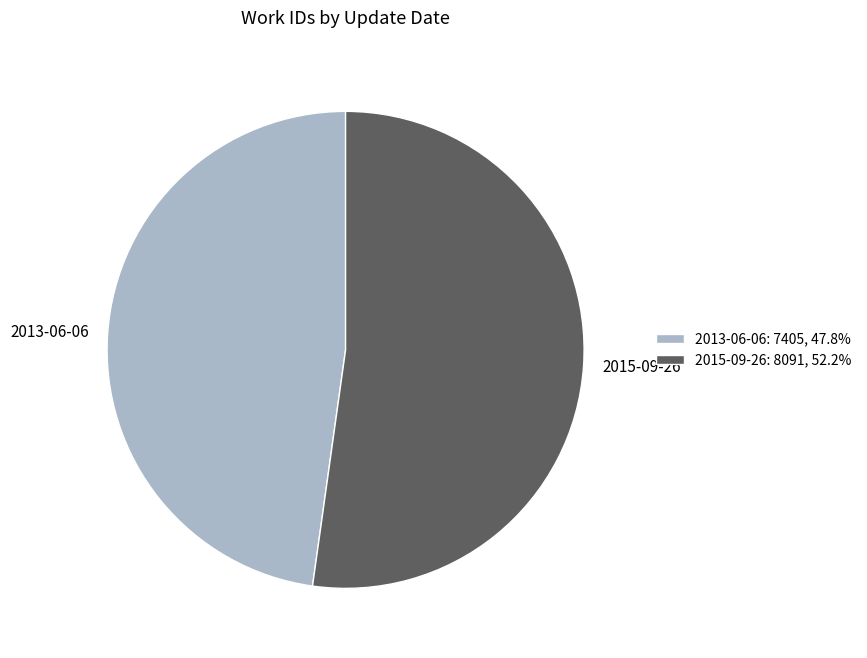

Do 2013-06-06: 7405, 47.8% and 2015-09-26: 8091, 52.2% together represent more than half of the pie?

Yes